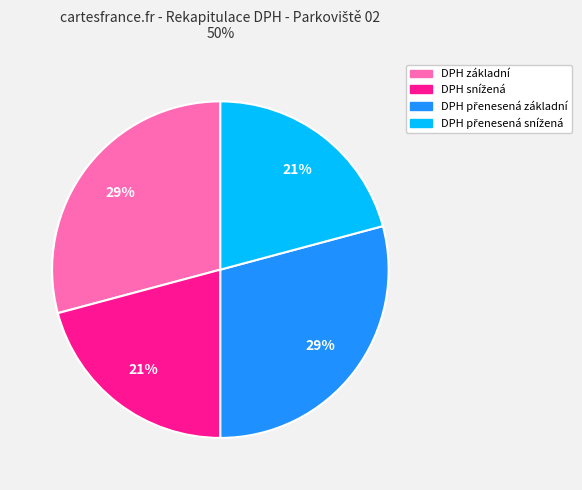

To the nearest percent, what portion does DPH základní represent?

29%